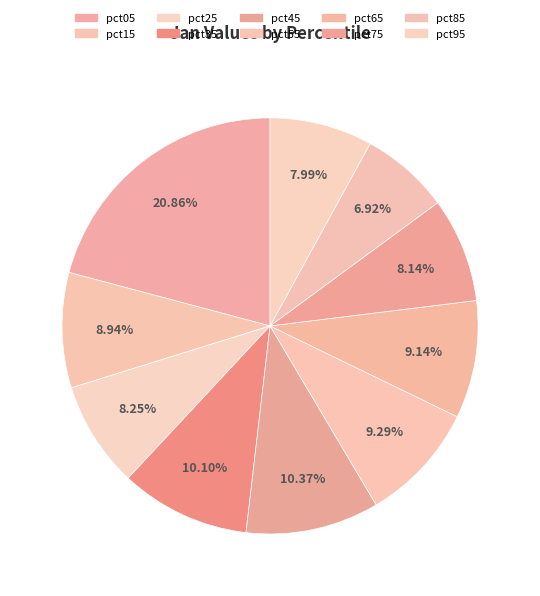

To the nearest percent, what portion does pct35 represent?

10%